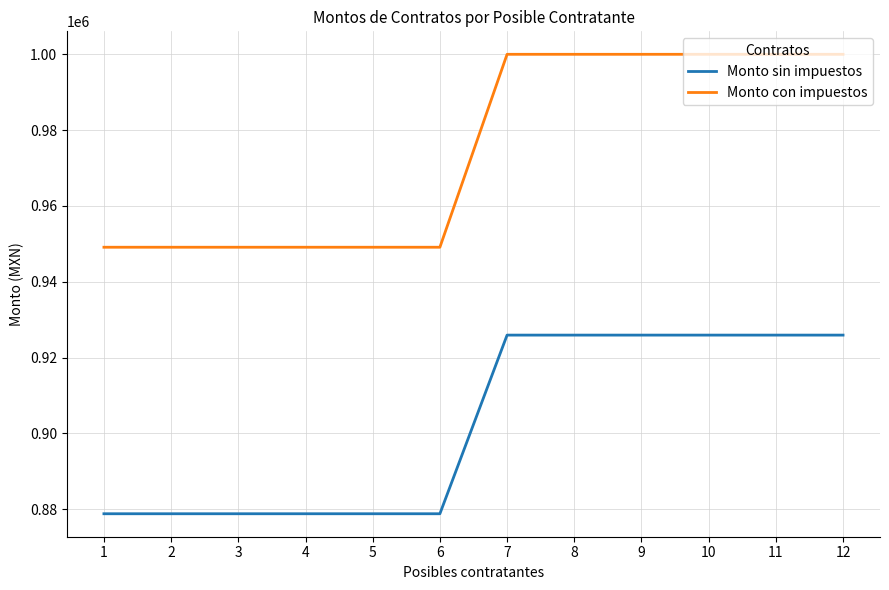

True or false: Monto con impuestos has a value of 1000000 at 10.

True